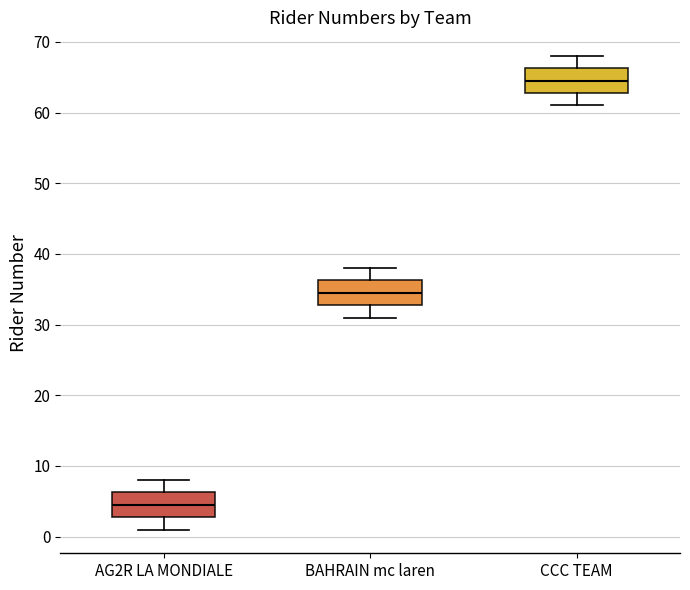

Where does the upper whisker of the box for CCC TEAM end on the y-axis? The values are not printed on the chart, so give them approximately, as read against the axis.

68